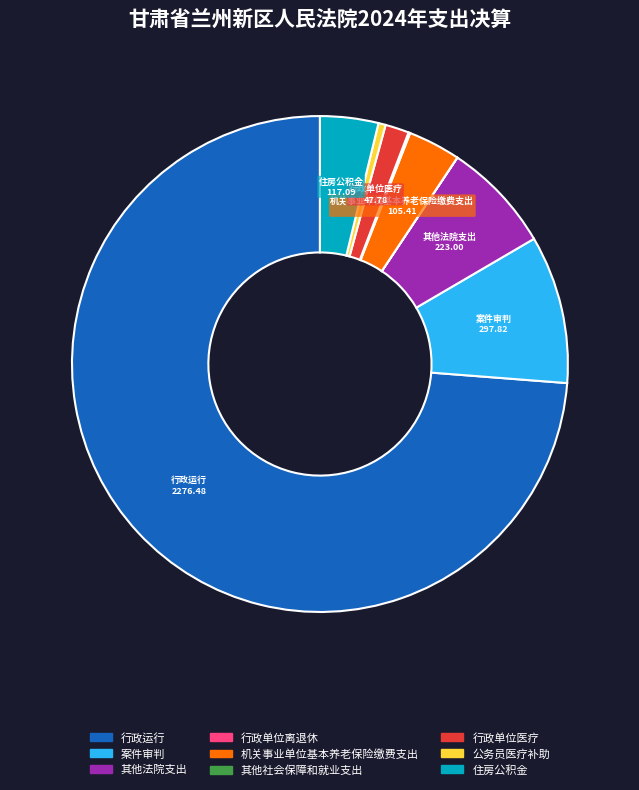

Approximately how many times larger is the value at 案件审判 compared to 住房公积金?

2.5